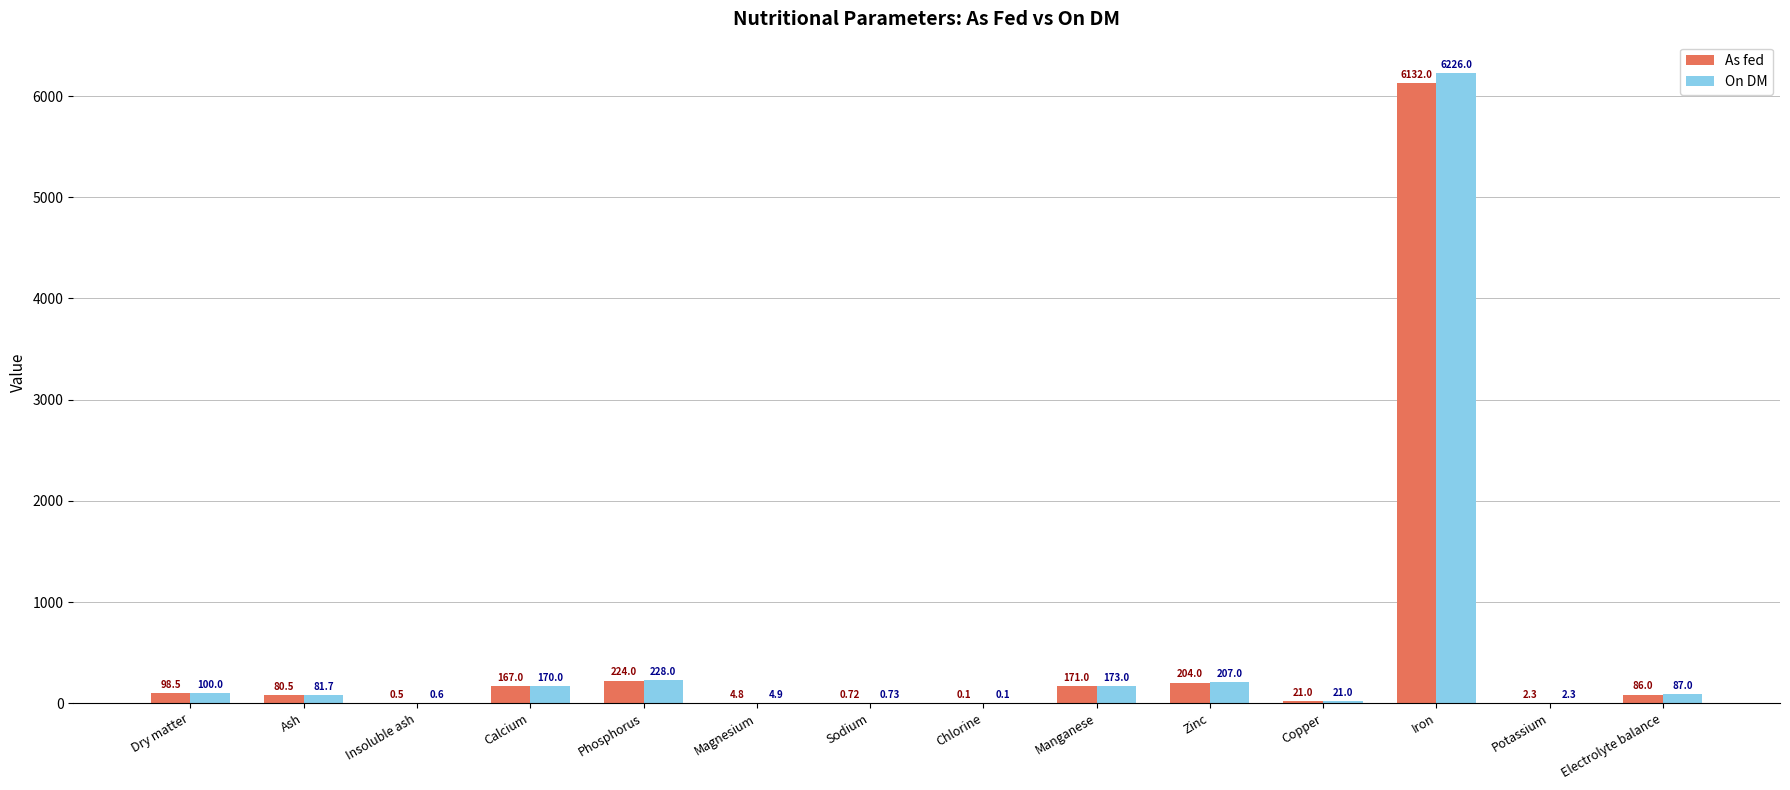

Is the value of As fed at Zinc greater than the value of On DM at Zinc?

No